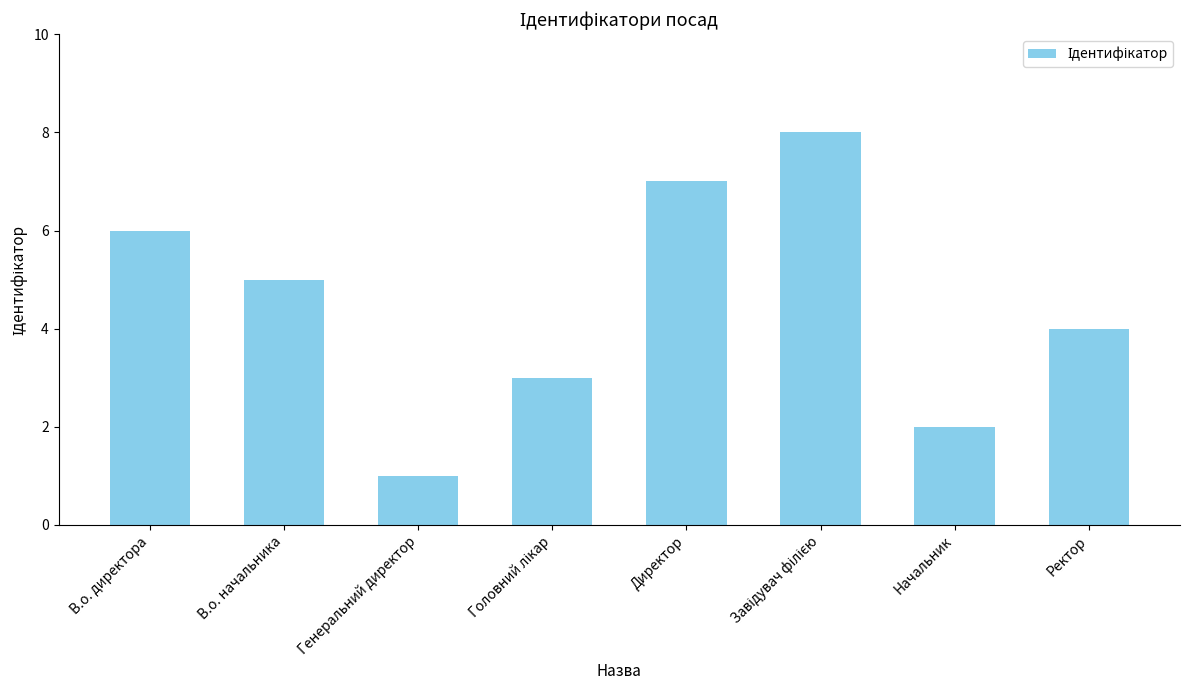

What is the difference between the maximum and second lowest values?

6